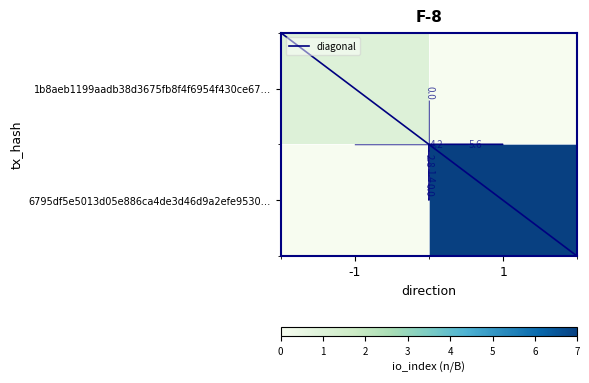

How many data points does each series have?

2